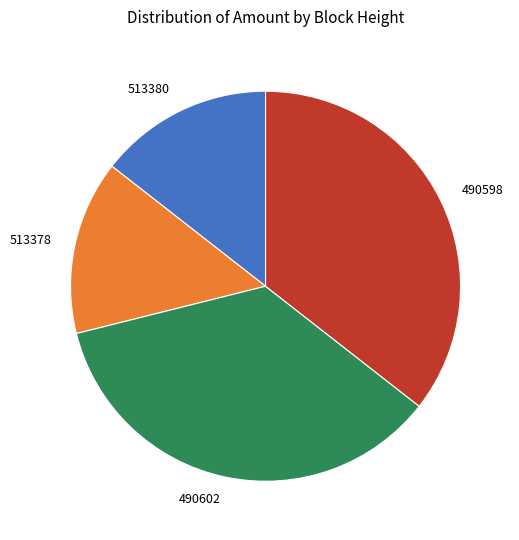

Count the number of slices in the pie.

4